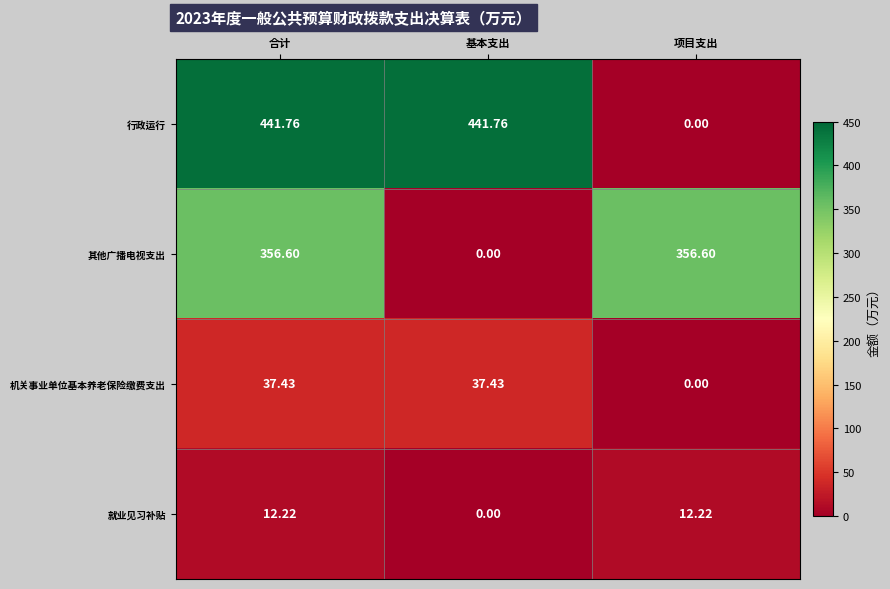

List the series in order of their peak value, highest first.

行政运行, 其他广播电视支出, 机关事业单位基本养老保险缴费支出, 就业见习补贴